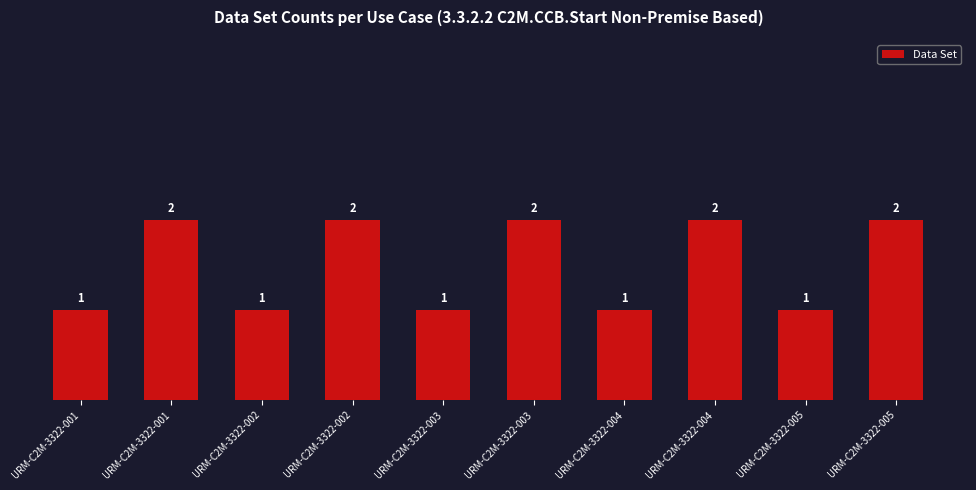

How many distinct data groups are displayed?

1